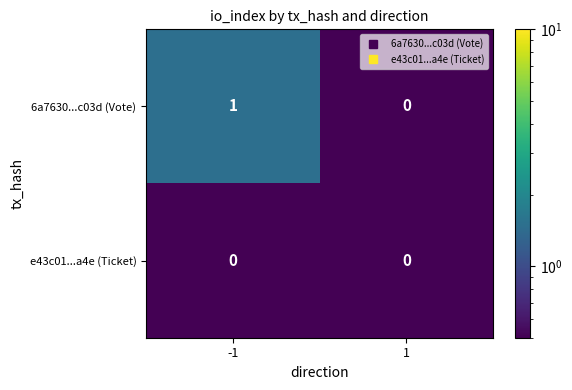

Between -1 and 1, which series saw the biggest shift?

6a7630...c03d (Vote)